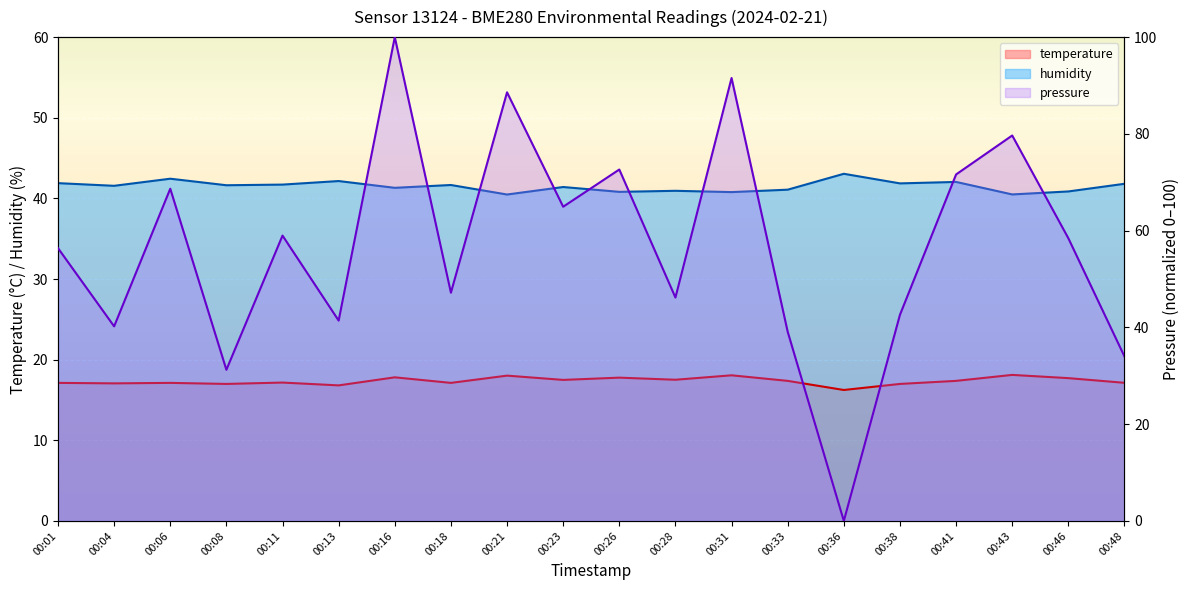

Reading right to left, what are all the values shown in this chart?

pressure: 34.0	58.4	79.7	71.6	42.6	0.0	39.1	91.5	46.2	72.6	64.9	88.6	47.2	100.0	41.4	59.0	31.2	68.7	40.2	56.4
temperature: 17.1	17.7	18.1	17.4	17.0	16.2	17.4	18.1	17.5	17.8	17.5	18.0	17.1	17.8	16.8	17.2	17.0	17.1	17.1	17.1
humidity: 41.8	40.9	40.5	42.0	41.9	43.0	41.1	40.8	40.9	40.8	41.4	40.5	41.7	41.3	42.1	41.7	41.6	42.4	41.6	41.9